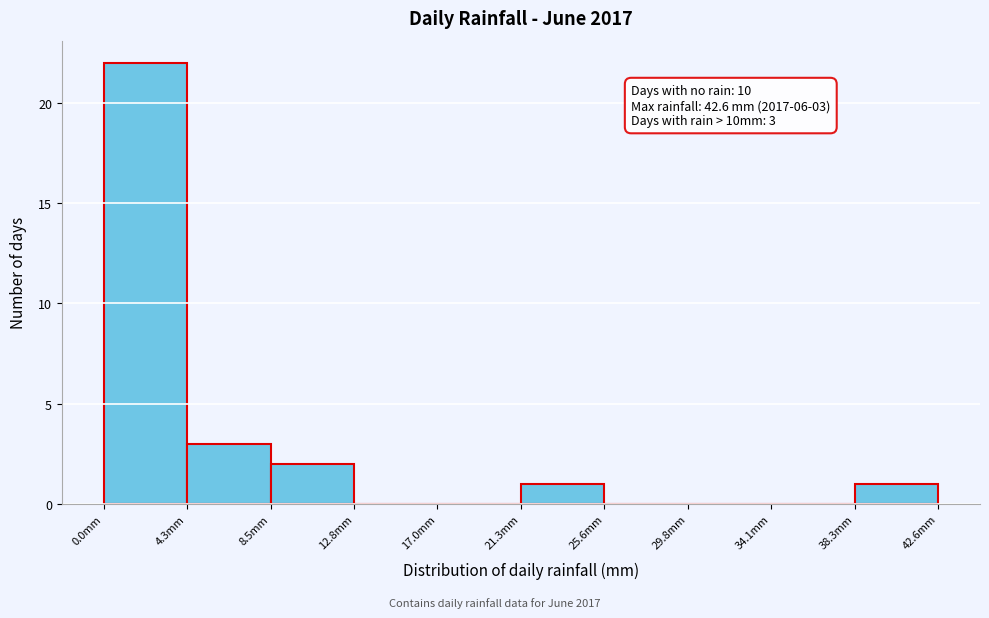

Which range on the x-axis has the tallest bar?

0.0 to 4.5